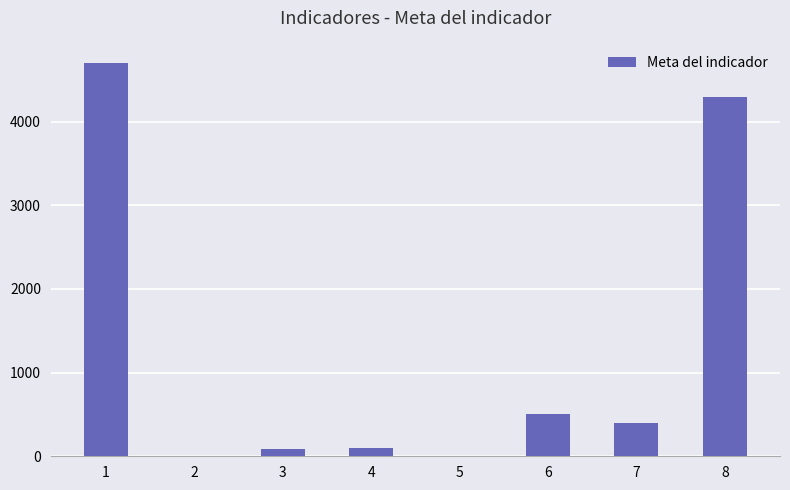

True or false: the data shows 785 at 6.

False